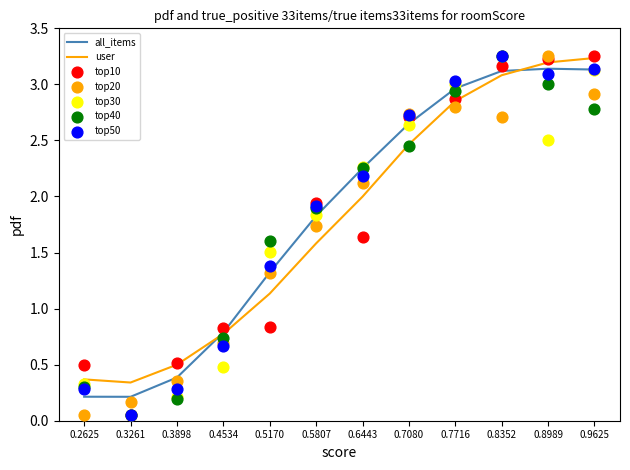

Is the value of all_items at 0.3261 greater than the value of user at 0.5807?

No